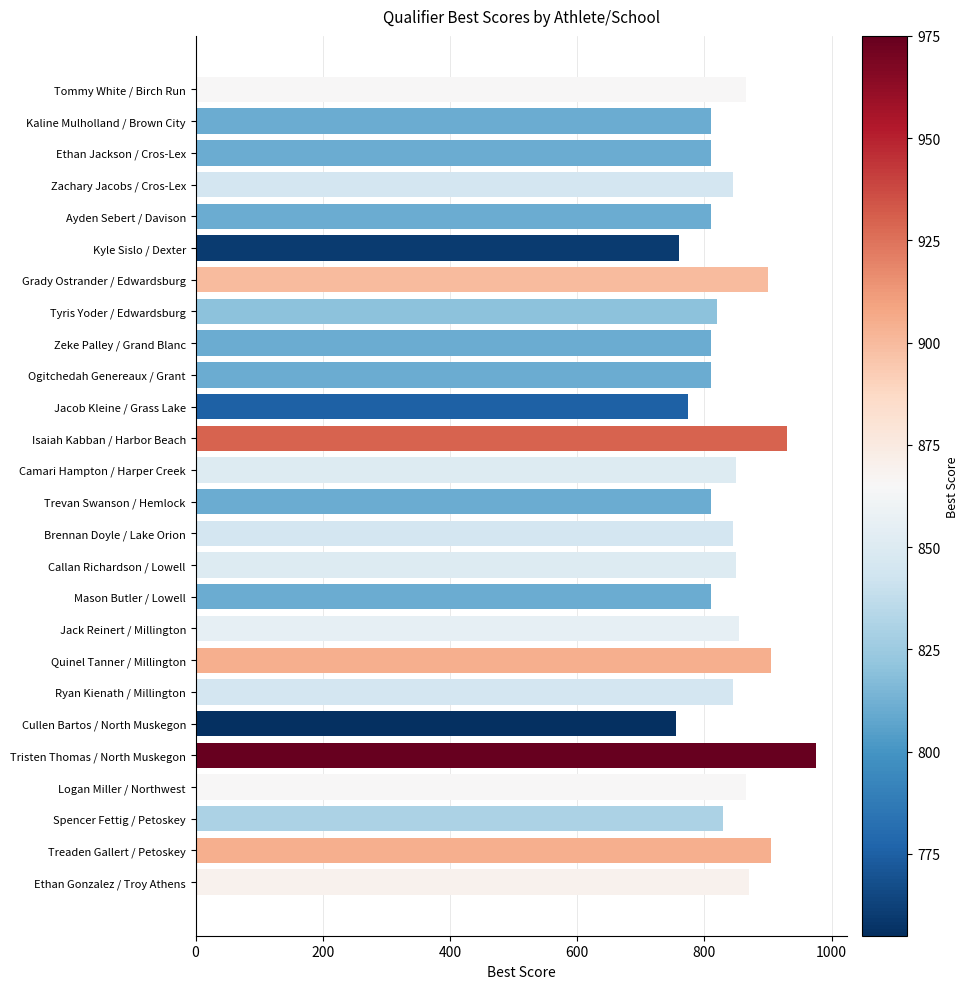

What is the label of the 14th bar from the bottom?

Camari Hampton / Harper Creek